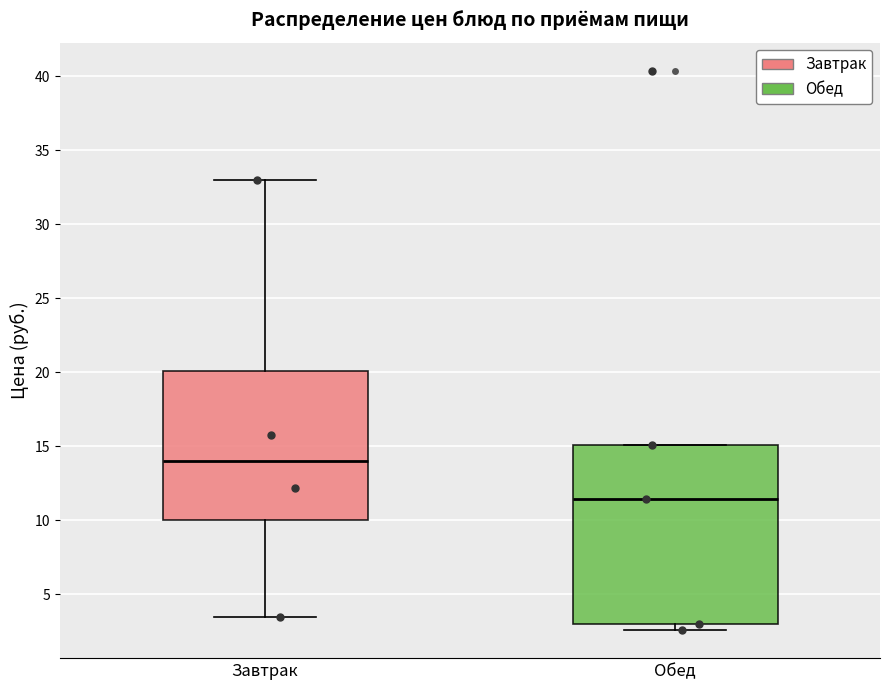

Comparing the boxes themselves (not the whiskers), which one is the tallest?

Обед